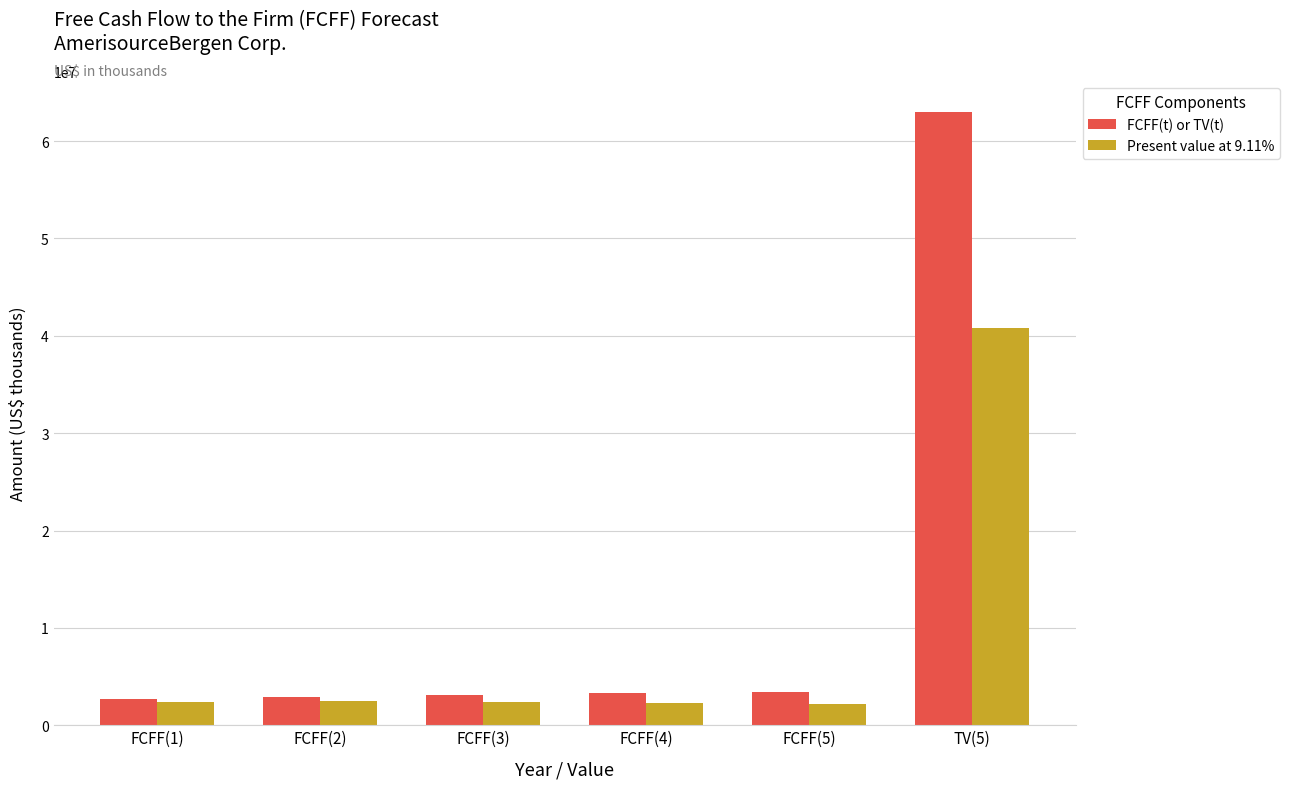

What value does the Present value at 9.11% series have at FCFF(1), to the nearest 10?

2434530